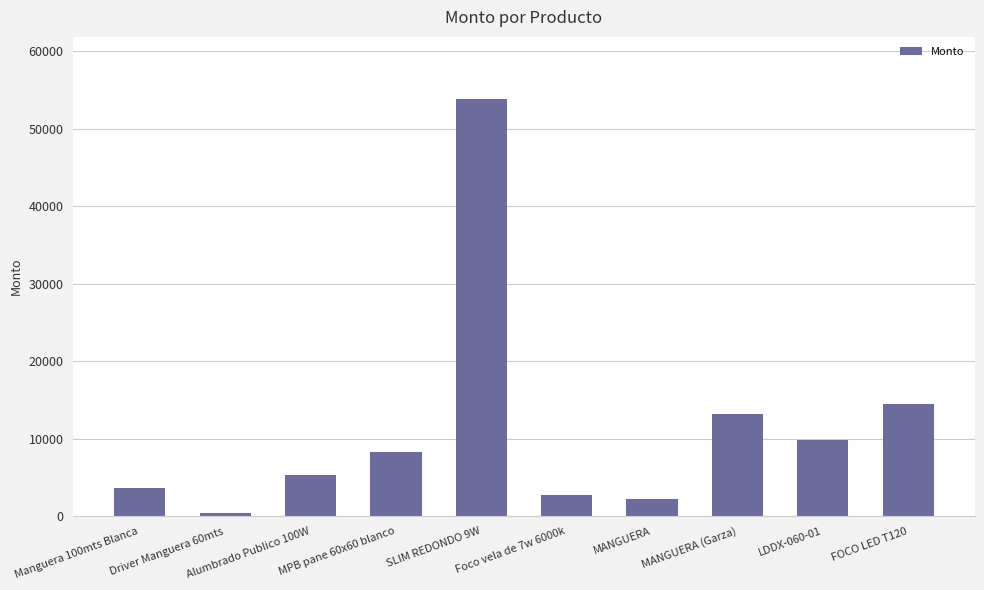

How many categories are shown in the chart?

10